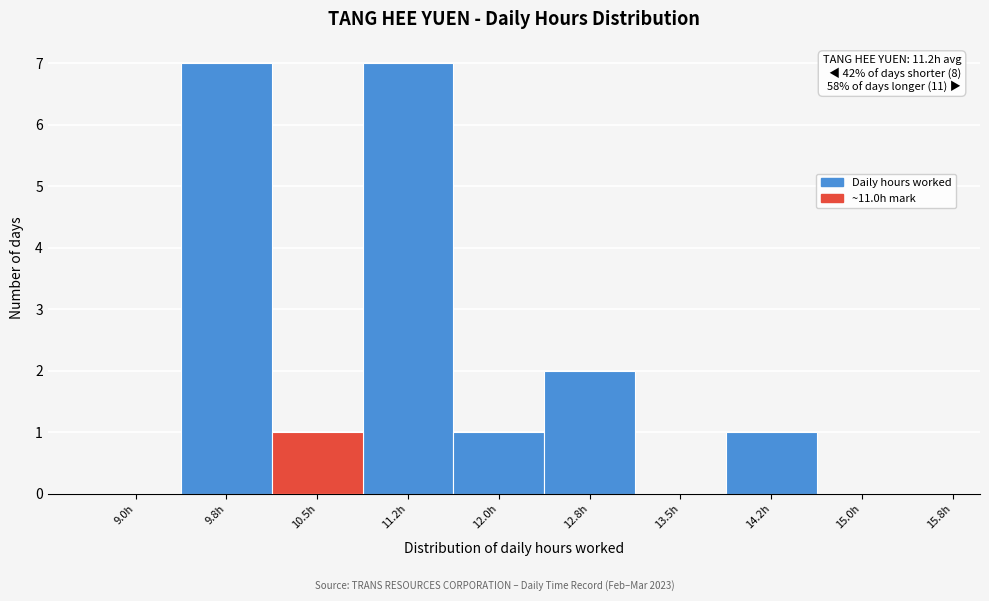

Reading left to right, extract all data points from this chart.

9.0h=0	9.8h=7	10.5h=1	11.2h=7	12.0h=1	12.8h=2	13.5h=0	14.2h=1	15.0h=0	15.8h=0